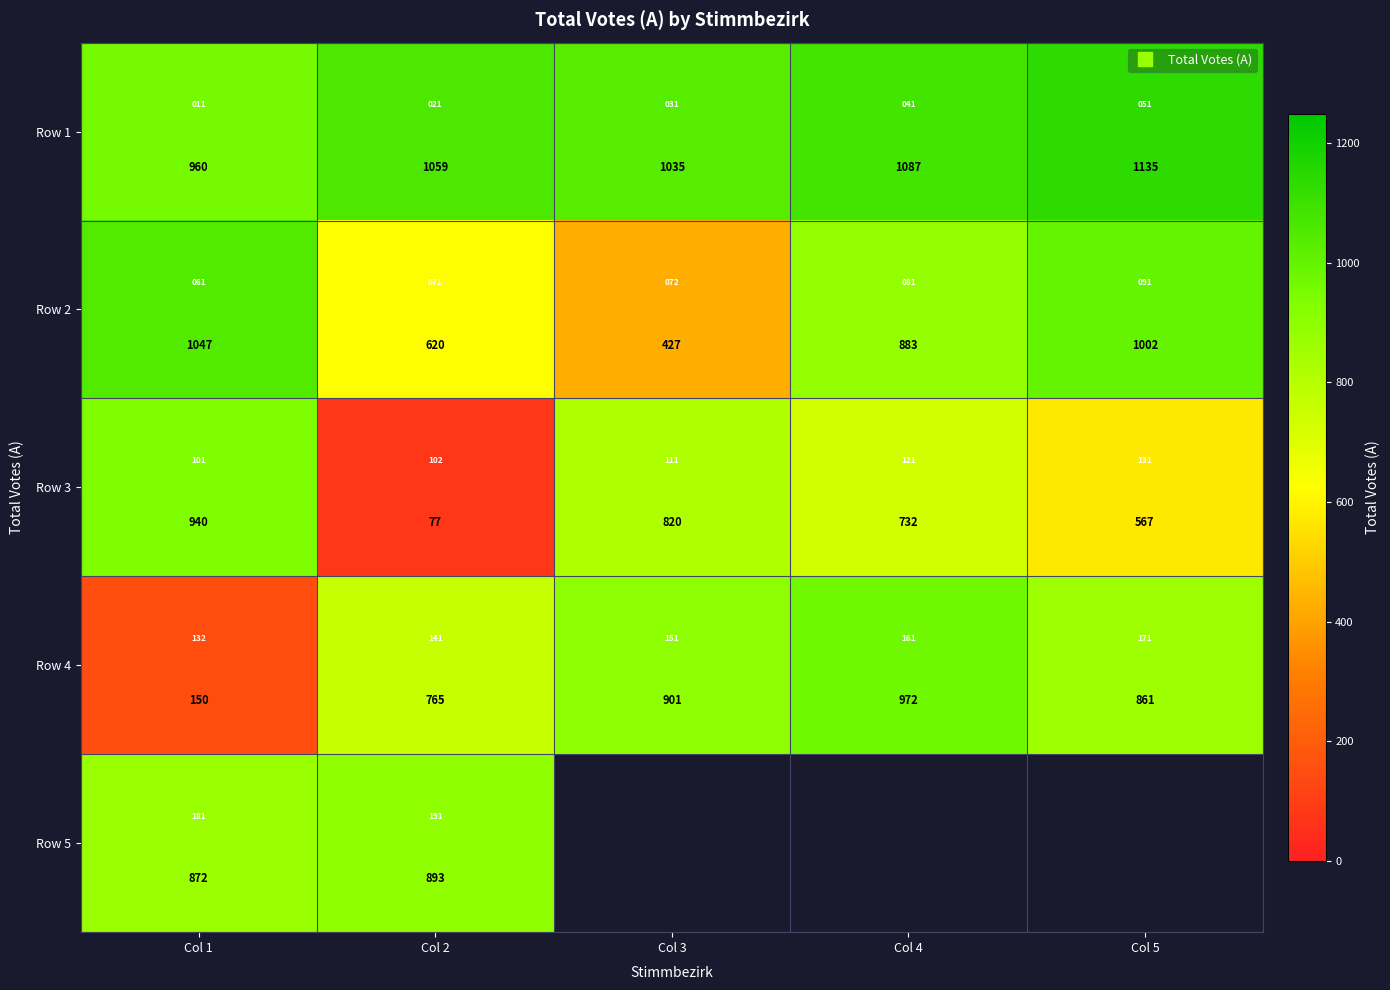

Rank the series by their maximum value, from lowest to highest.

Row 5, Row 3, Row 4, Row 2, Row 1